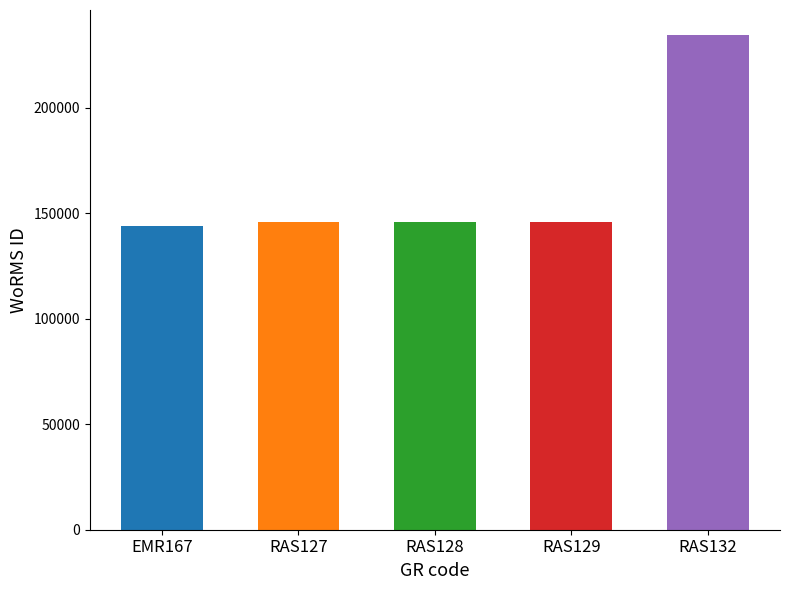

Between RAS127 and RAS132, which is larger?

RAS132